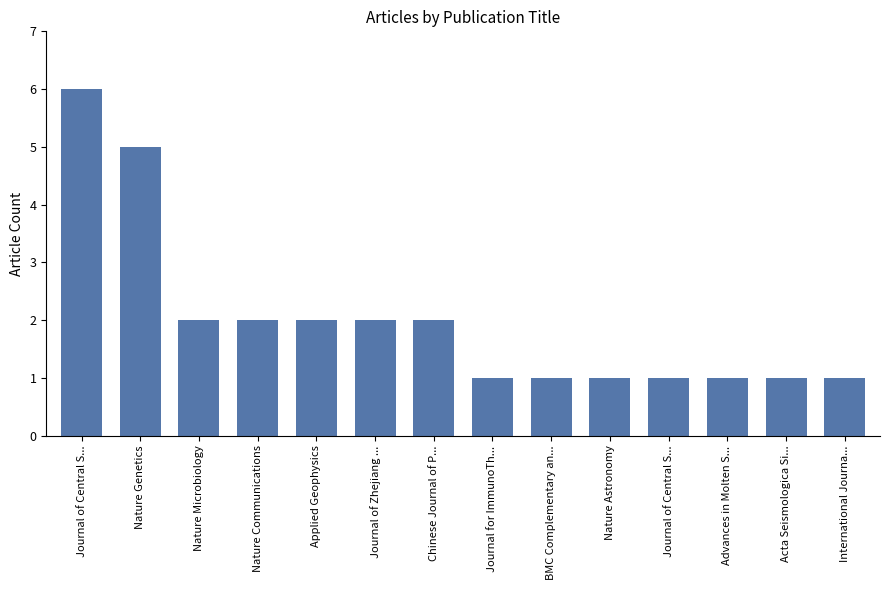

At which label does the data first exceed 2?

Journal of Central S...